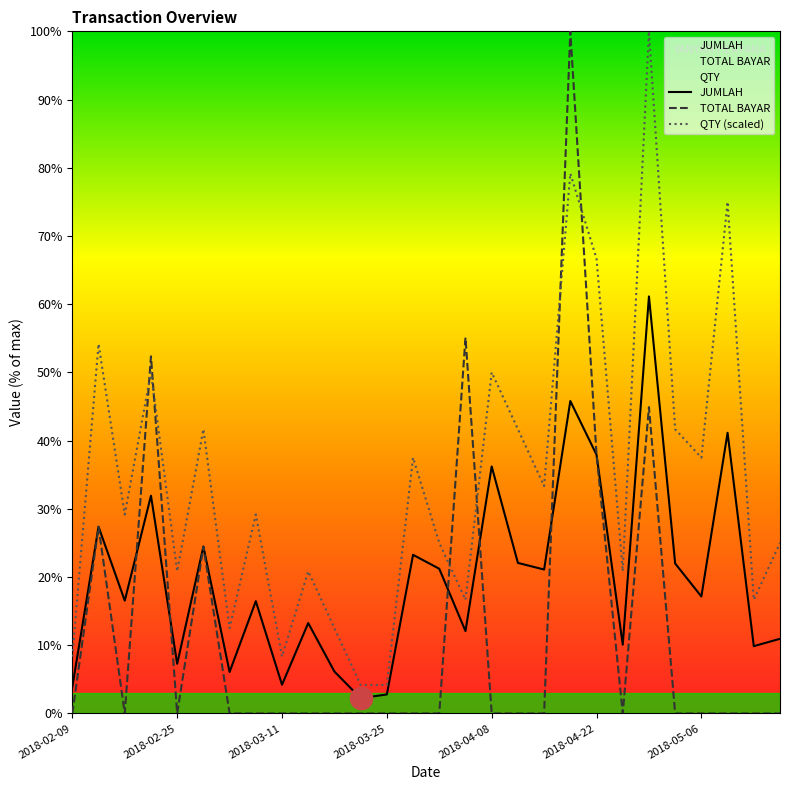

How many lines are shown in the chart?

3